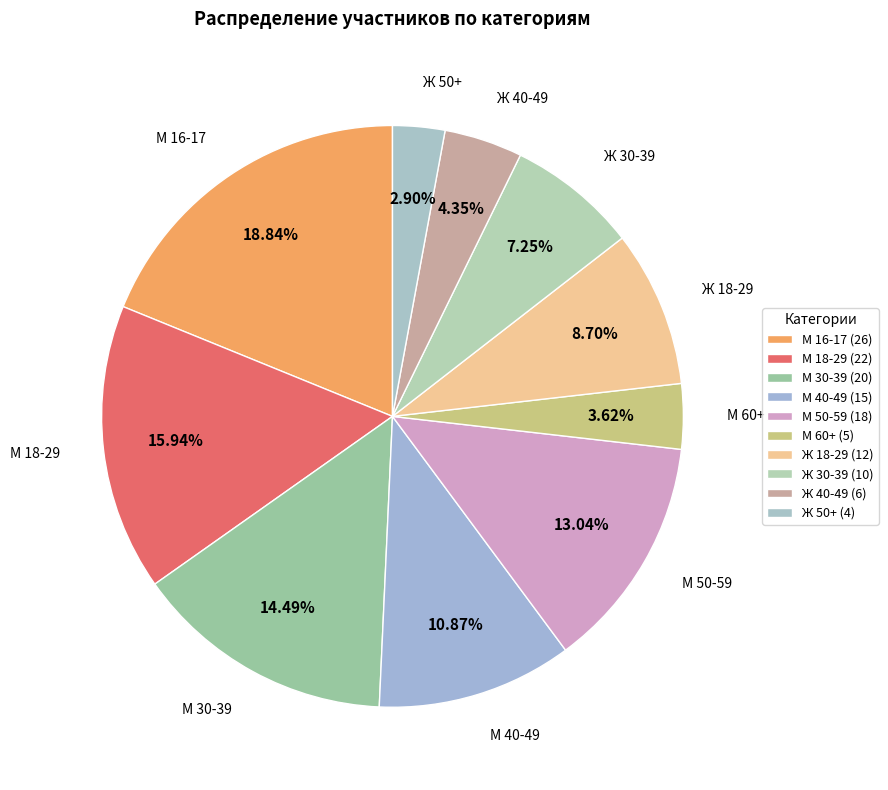

Approximately how many times larger is the value at М 40-49 compared to Ж 40-49?

2.5